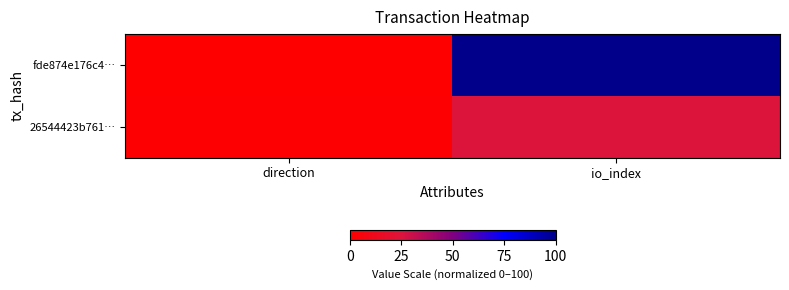

Rank the series by their average value, from lowest to highest.

26544423b761…, fde874e176c4…